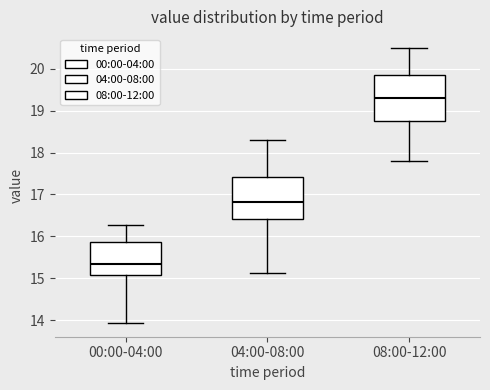

Reading left to right, read every box against the y-axis: the position of its median line, the range the box covers, and the ends of its whiskers. The values are not printed on the chart, so give them approximately, as read against the axis.

00:00-04:00: median 15.3, box 15.1 to 15.9, whiskers 13.9 to 16.3
04:00-08:00: median 16.8, box 16.4 to 17.4, whiskers 15.1 to 18.3
08:00-12:00: median 19.3, box 18.8 to 19.9, whiskers 17.8 to 20.5